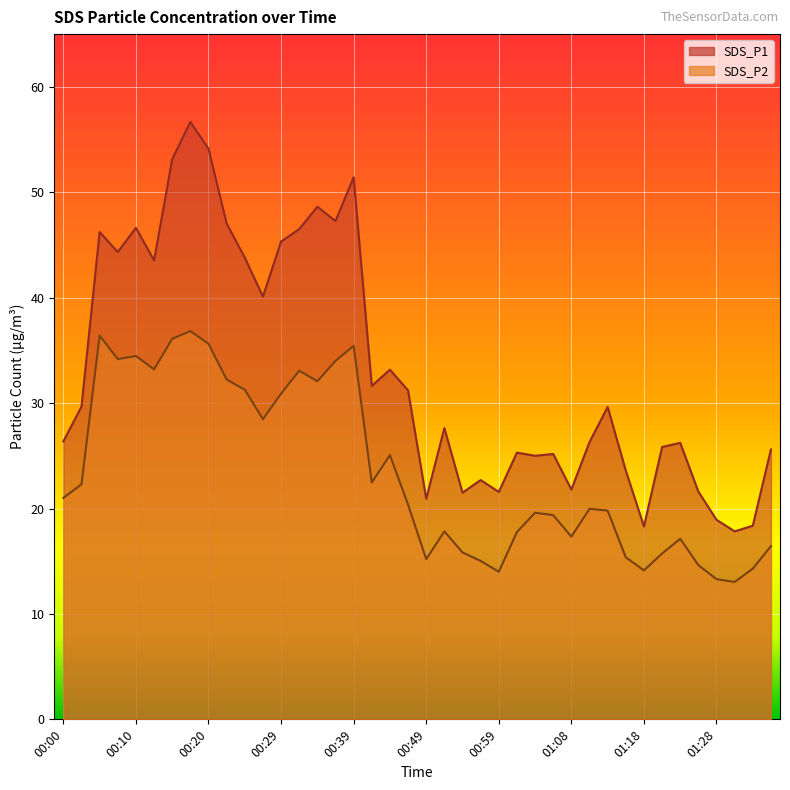

How many lines are shown in the chart?

2